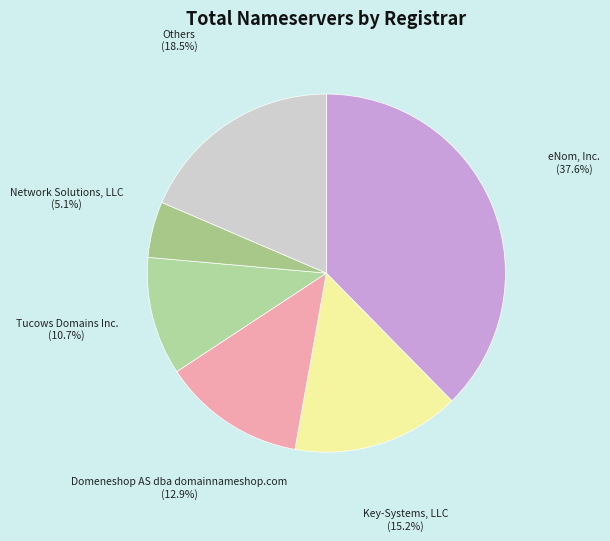

Rank the categories by value from highest to lowest.

eNom, Inc., Others, Key-Systems, LLC, Domeneshop AS, Tucows Domains Inc., Network Solutions, LLC